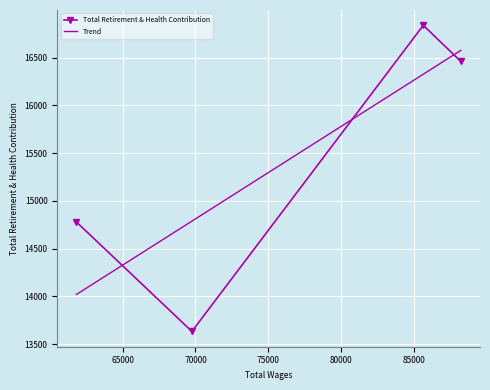

Where is the data nearest to the value 15236?

61842